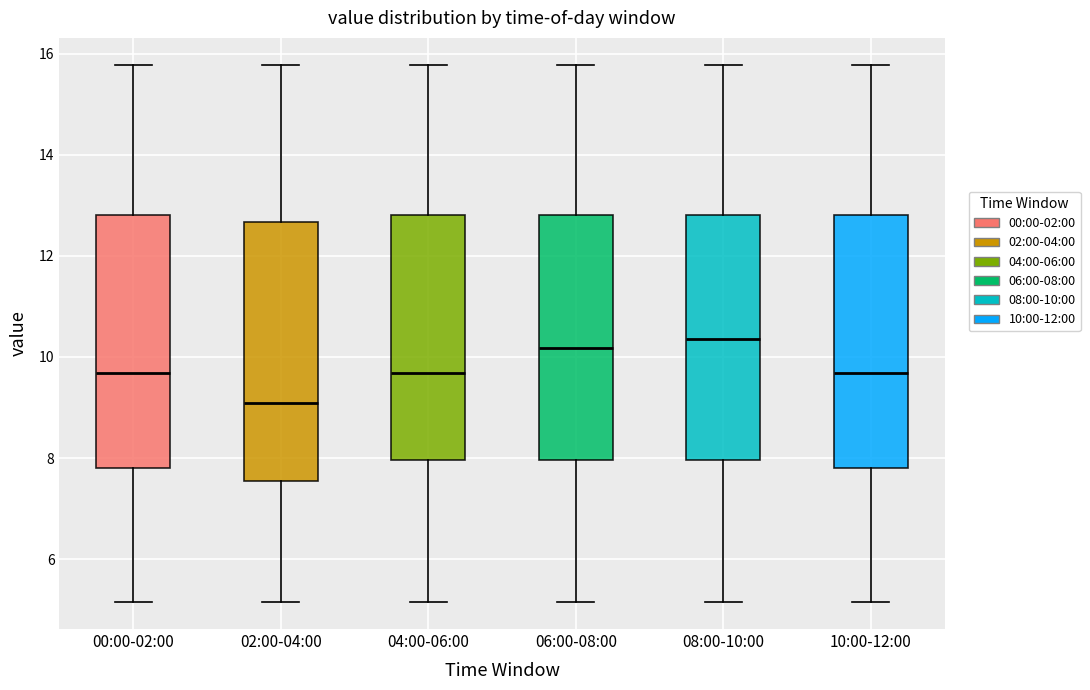

Reading left to right, read every box against the y-axis: the position of its median line, the range the box covers, and the ends of its whiskers. The values are not printed on the chart, so give them approximately, as read against the axis.

00:00-02:00: median 9.6, box 7.8 to 12.8, whiskers 5.2 to 15.8
02:00-04:00: median 9.0, box 7.6 to 12.6, whiskers 5.2 to 15.8
04:00-06:00: median 9.6, box 8.0 to 12.8, whiskers 5.2 to 15.8
06:00-08:00: median 10.2, box 8.0 to 12.8, whiskers 5.2 to 15.8
08:00-10:00: median 10.4, box 8.0 to 12.8, whiskers 5.2 to 15.8
10:00-12:00: median 9.6, box 7.8 to 12.8, whiskers 5.2 to 15.8